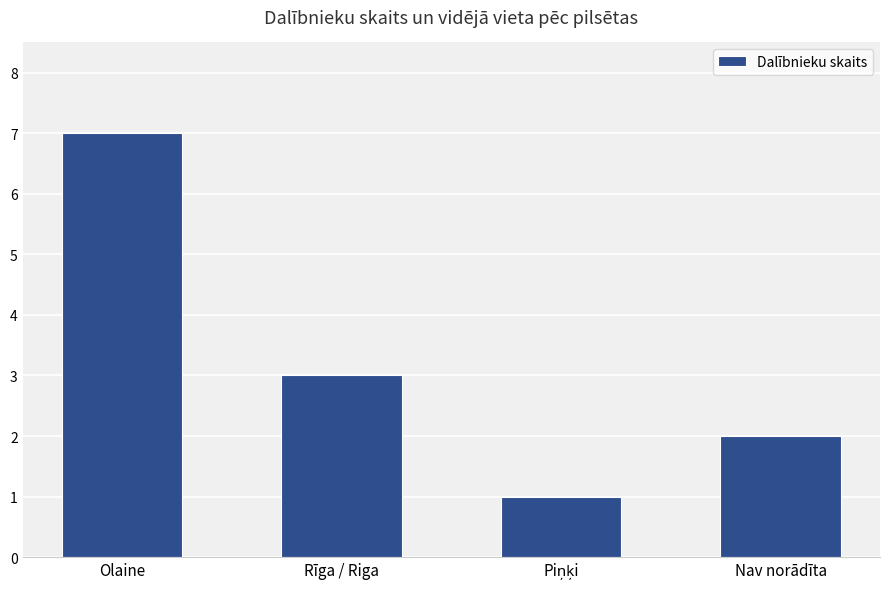

Count the number of categories in the chart.

4